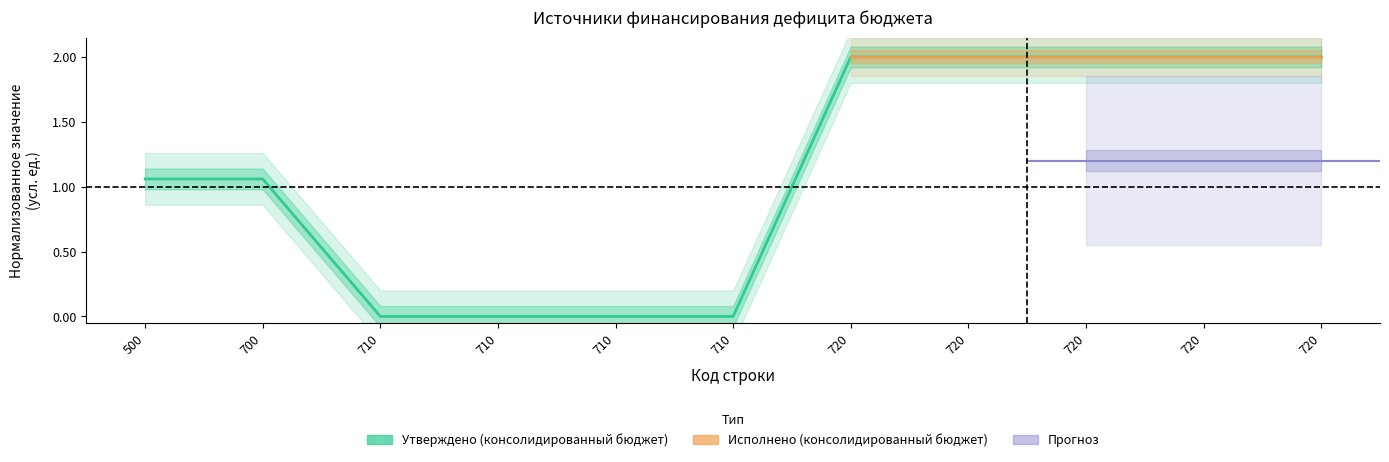

Reading left to right, what are all the values shown in this chart?

500=1.1	700=1.1	710=0.0	710=0.0	710=0.0	710=0.0	720=2.0	720=2.0	720=2.0	720=2.0	720=2.0